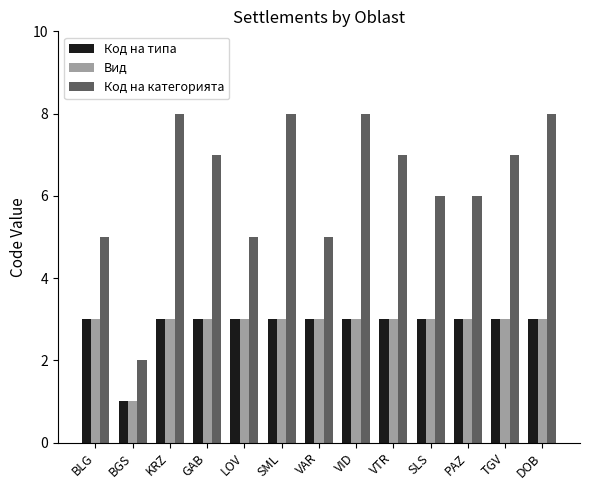

The Код на типа series shows 3 at KRZ. True or false?

True